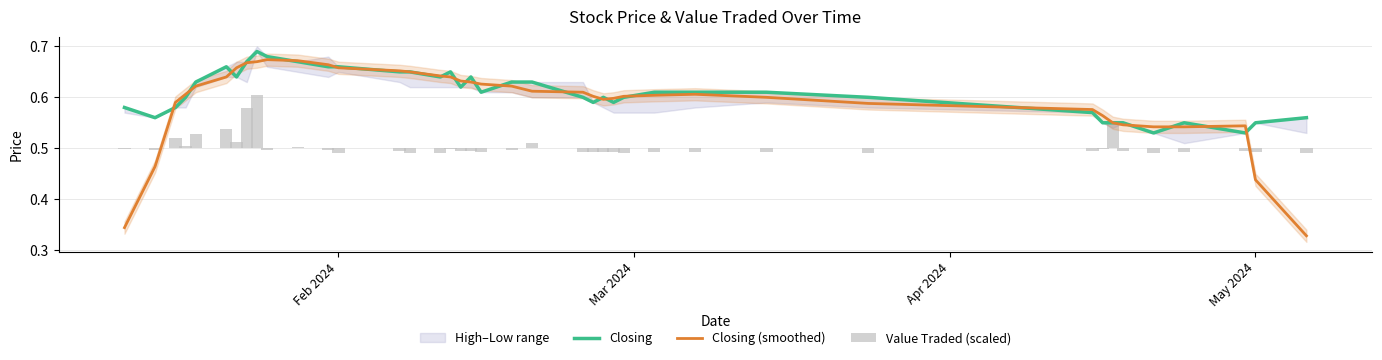

What is the sum of all Value Traded (scaled) values?

0.1